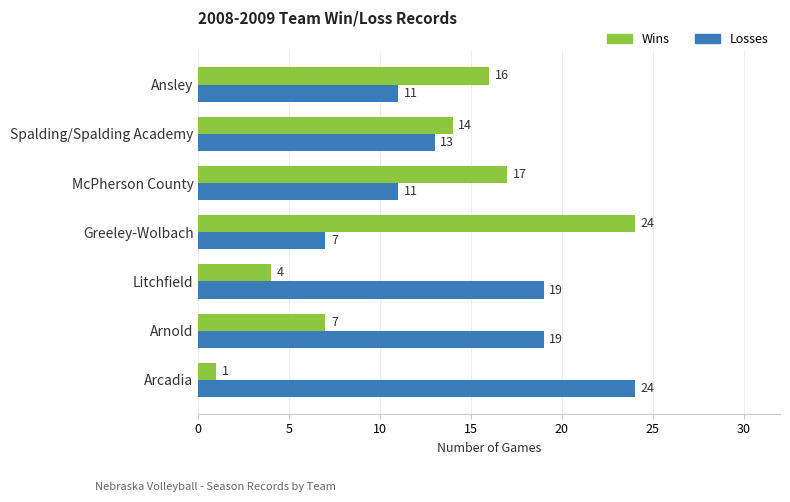

At which category is the sum across all series the highest?

Greeley-Wolbach